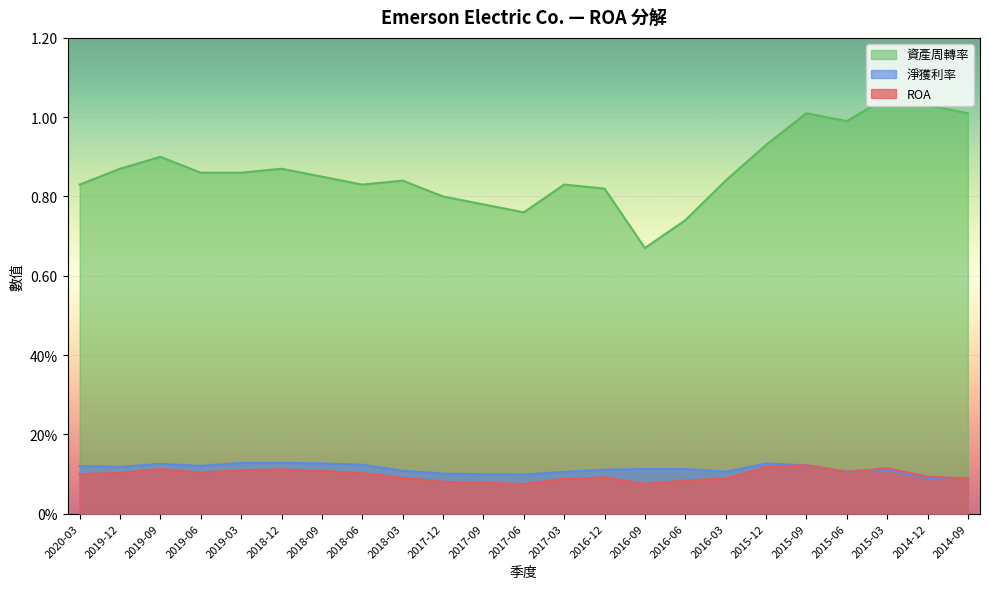

At which label is ROA closest to 0?

2017-06